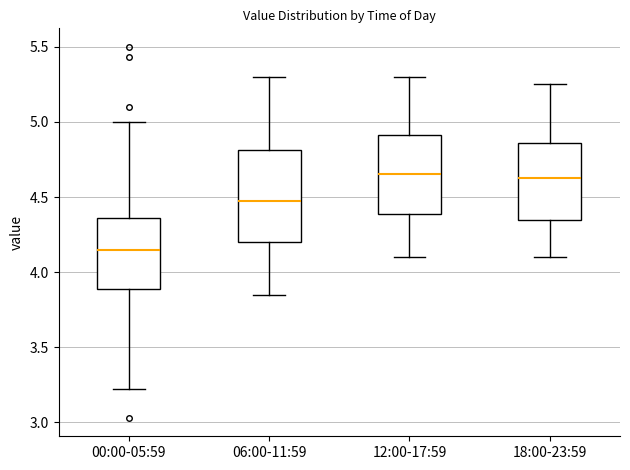

Which box is the tallest, from its lower edge to its upper edge?

06:00-11:59